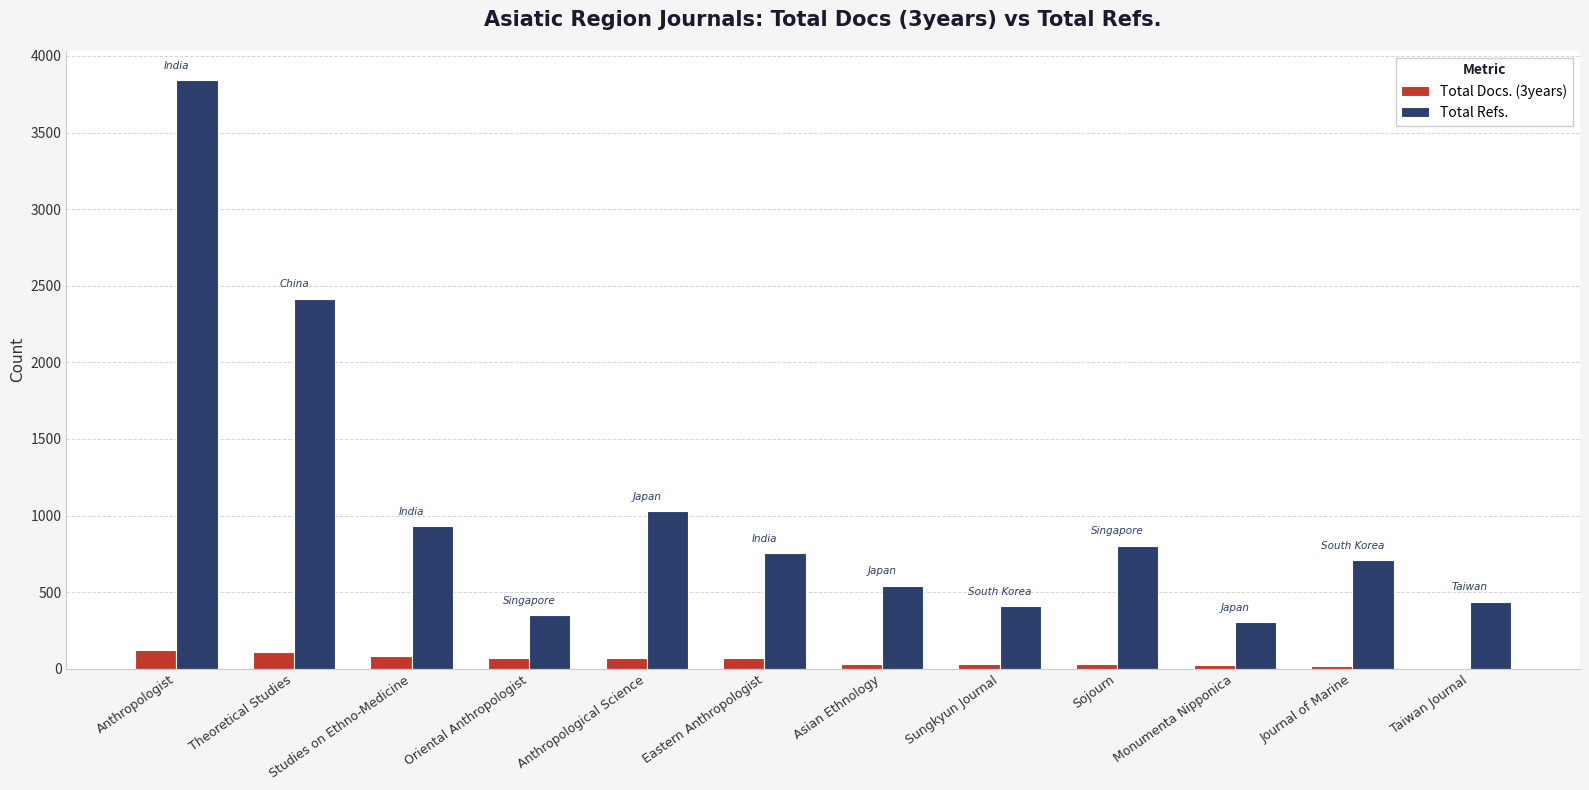

What is the approximate value of Total Refs. at Theoretical Studies, to the nearest 50?

2400